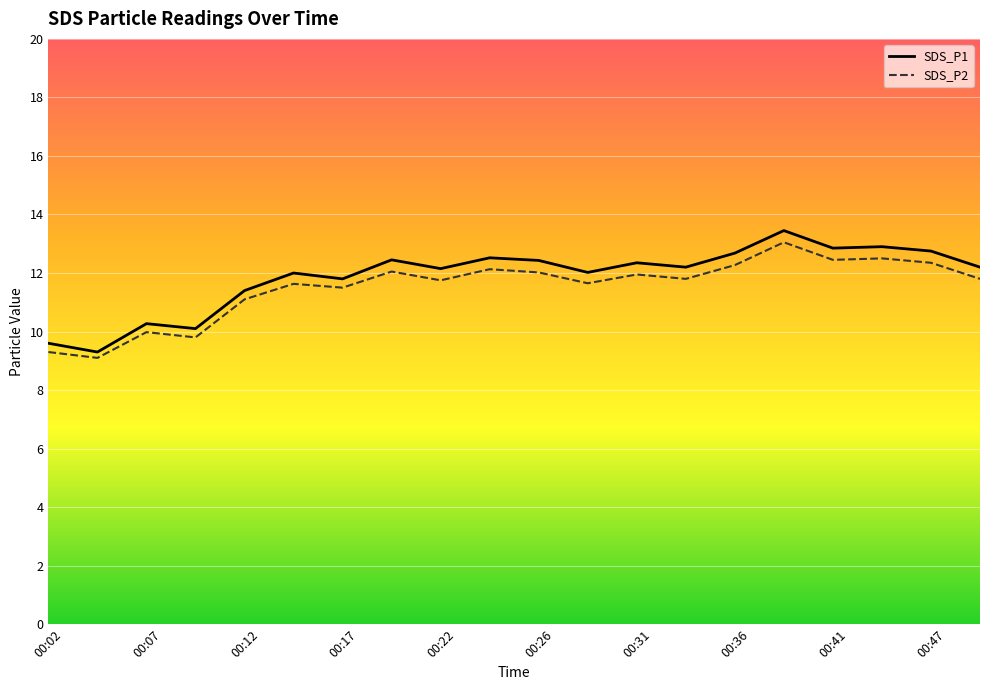

What are all the series names shown in the legend?

SDS_P1, SDS_P2